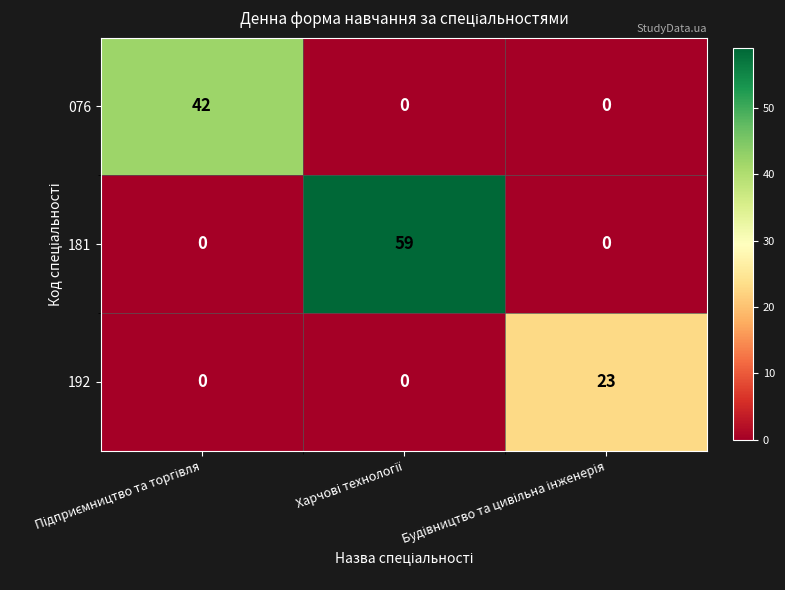

Rank the series by their average value, from highest to lowest.

181, 076, 192